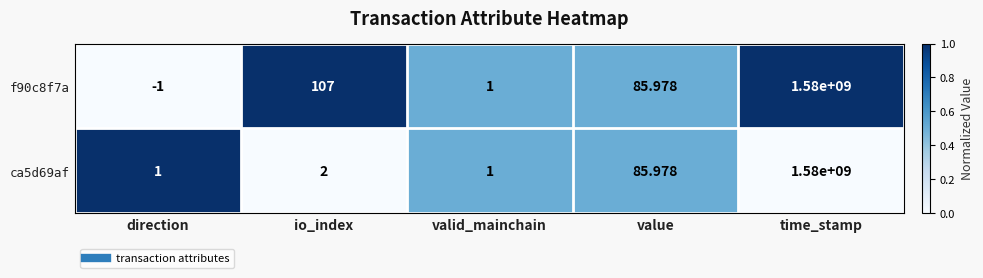

Which category has the lowest value across all series?

direction